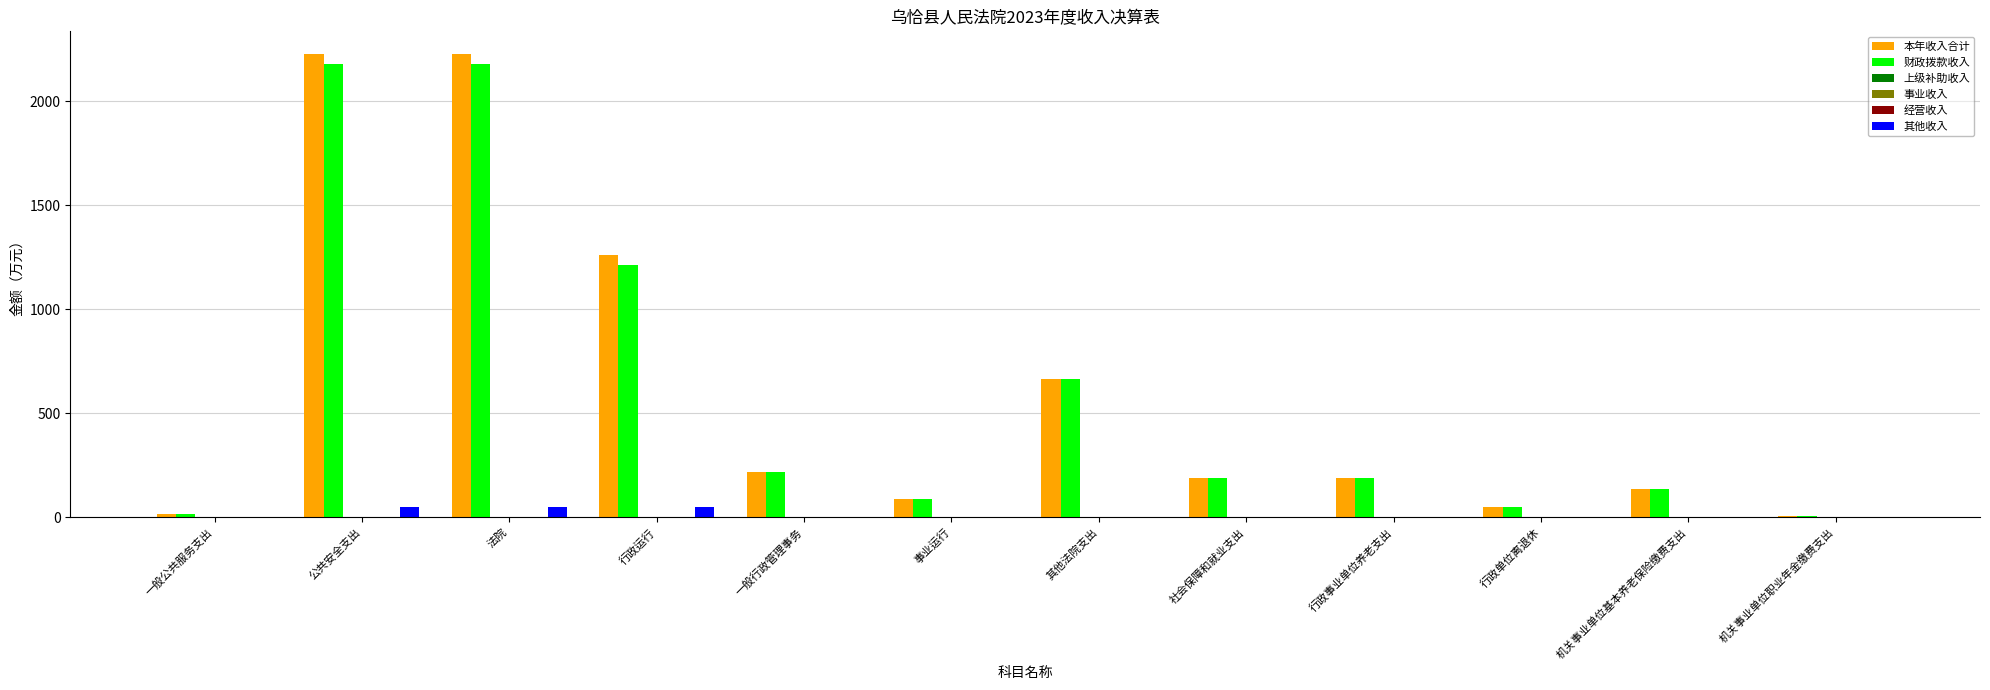

How many values in the 本年收入合计 series exceed 186?

7